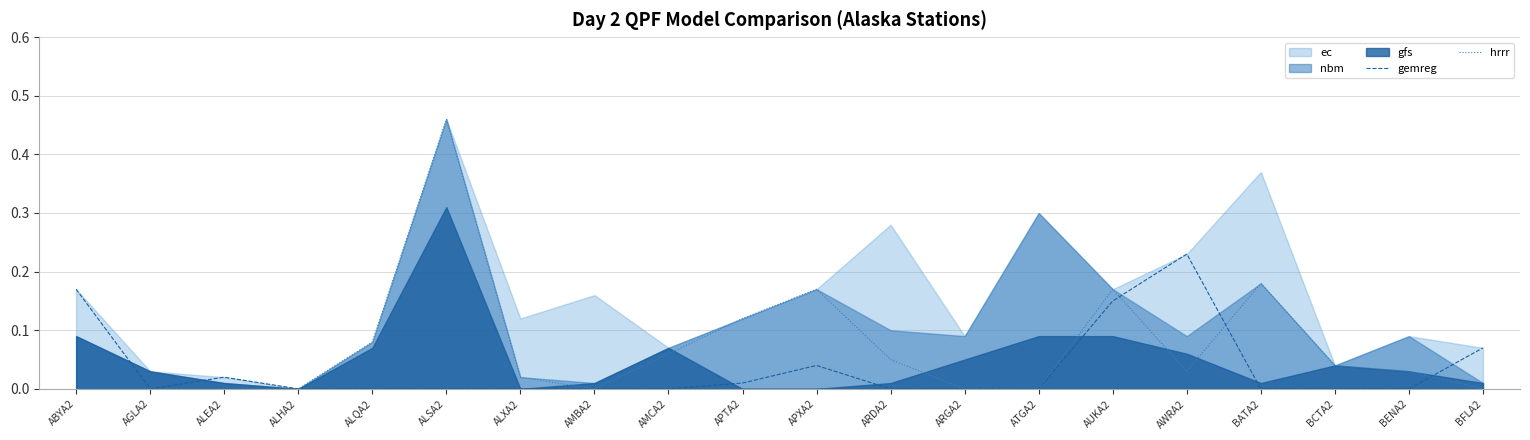

True or false: hrrr has a value of 0.0 at AGLA2.

True